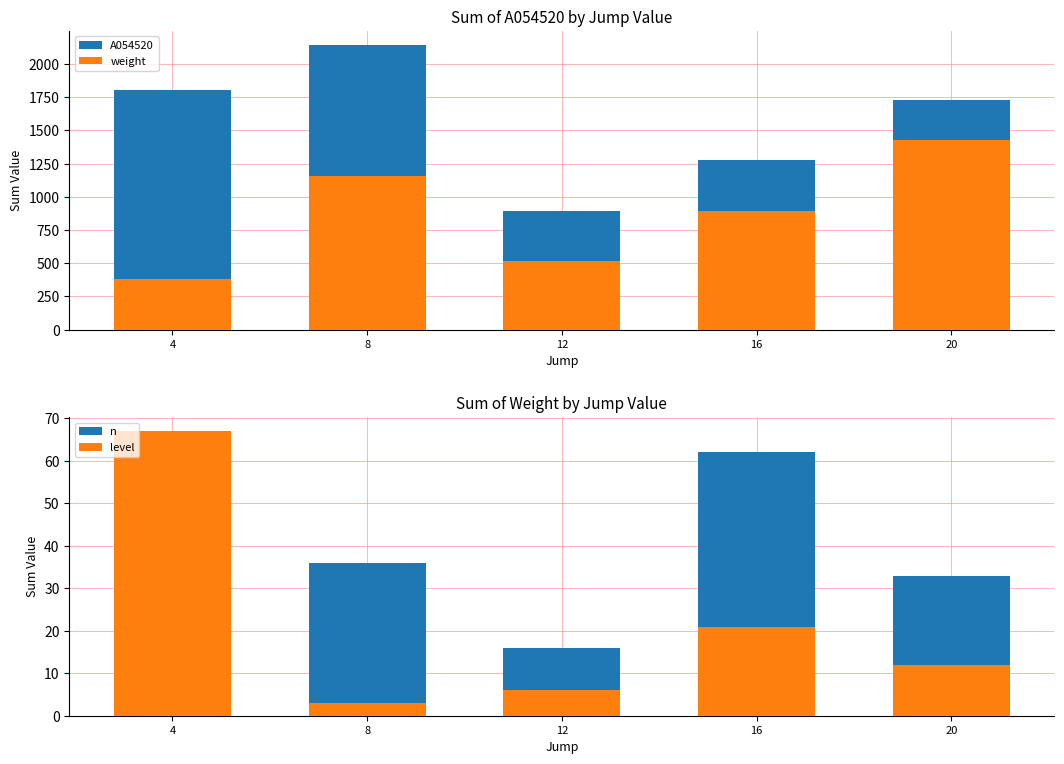

What is the value of the weight bar at the 1st from the left?

378